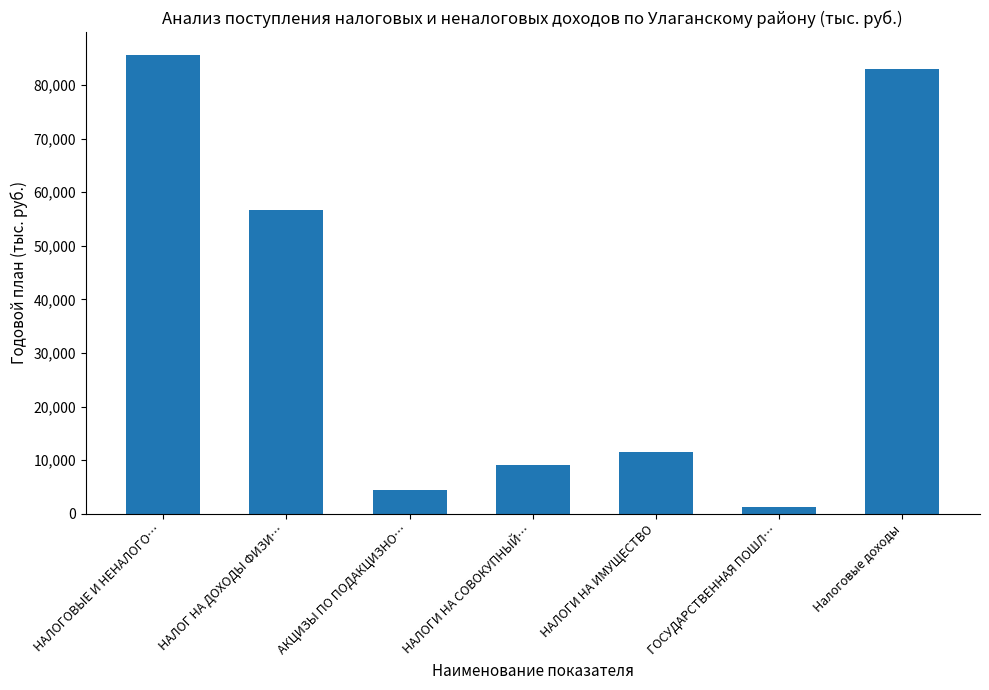

What position from the left is НАЛОГОВЫЕ И НЕНАЛОГО…?

1